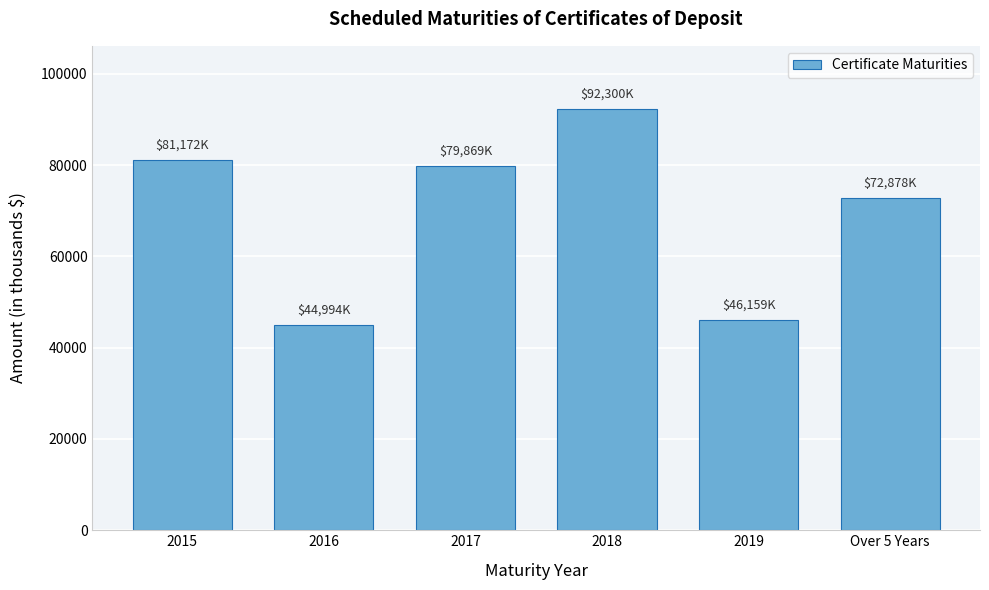

Reading left to right, extract all data points from this chart.

81172	44994	79869	92300	46159	72878